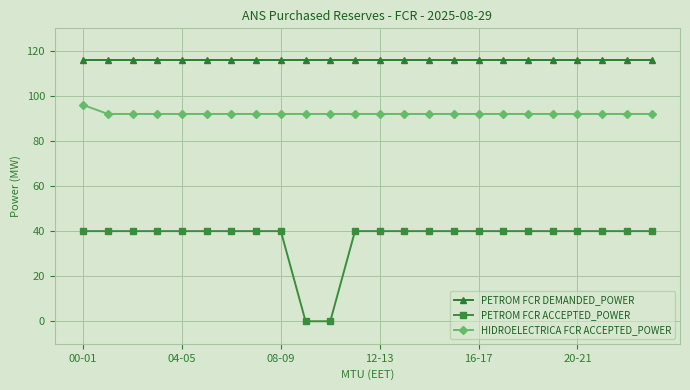

Which series has the largest range (max minus min)?

PETROM FCR ACCEPTED_POWER